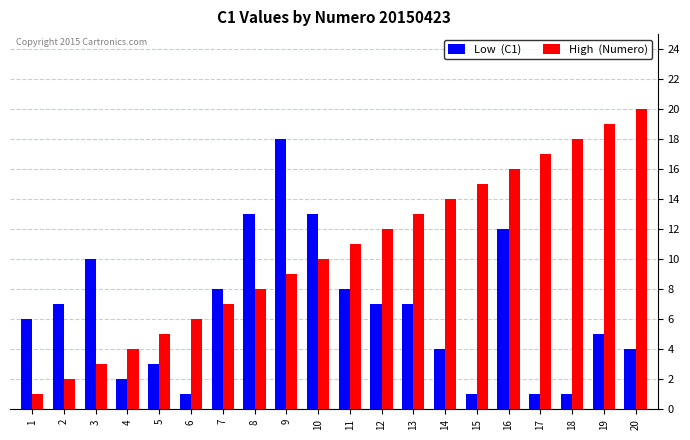

Which label corresponds to the largest value in the chart?

20